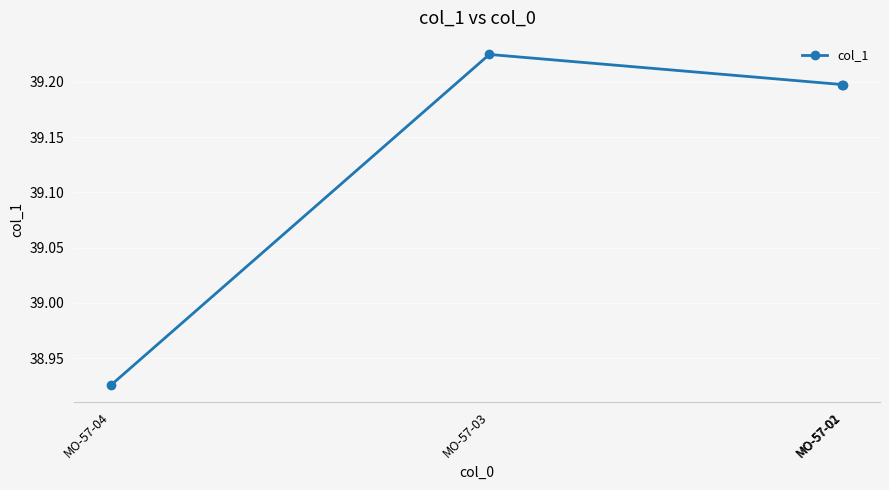

Approximately how many times larger is the value at MO-57-01 compared to MO-57-04?

1.0